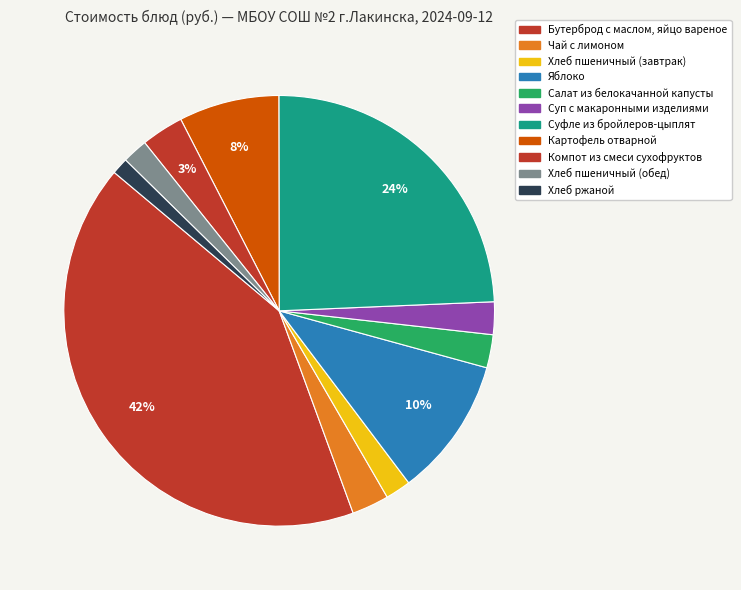

How many slices are in this pie chart?

11